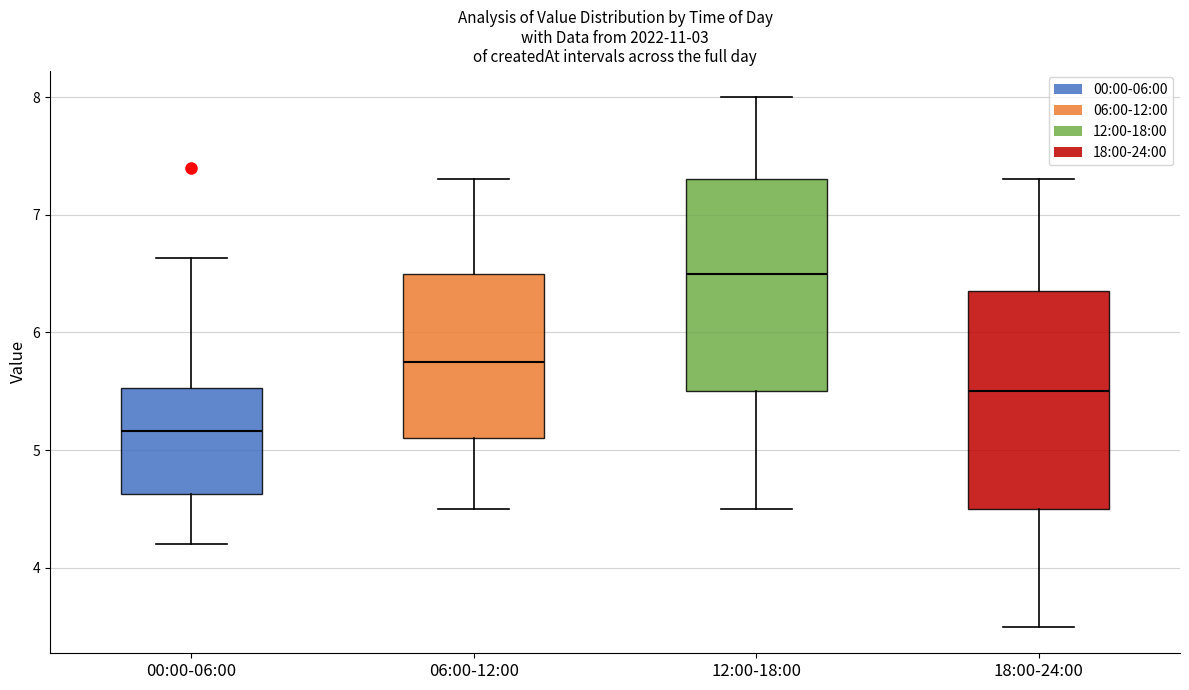

Where is the lower edge of the box for 06:00-12:00 on the y-axis? The values are not printed on the chart, so give them approximately, as read against the axis.

5.1